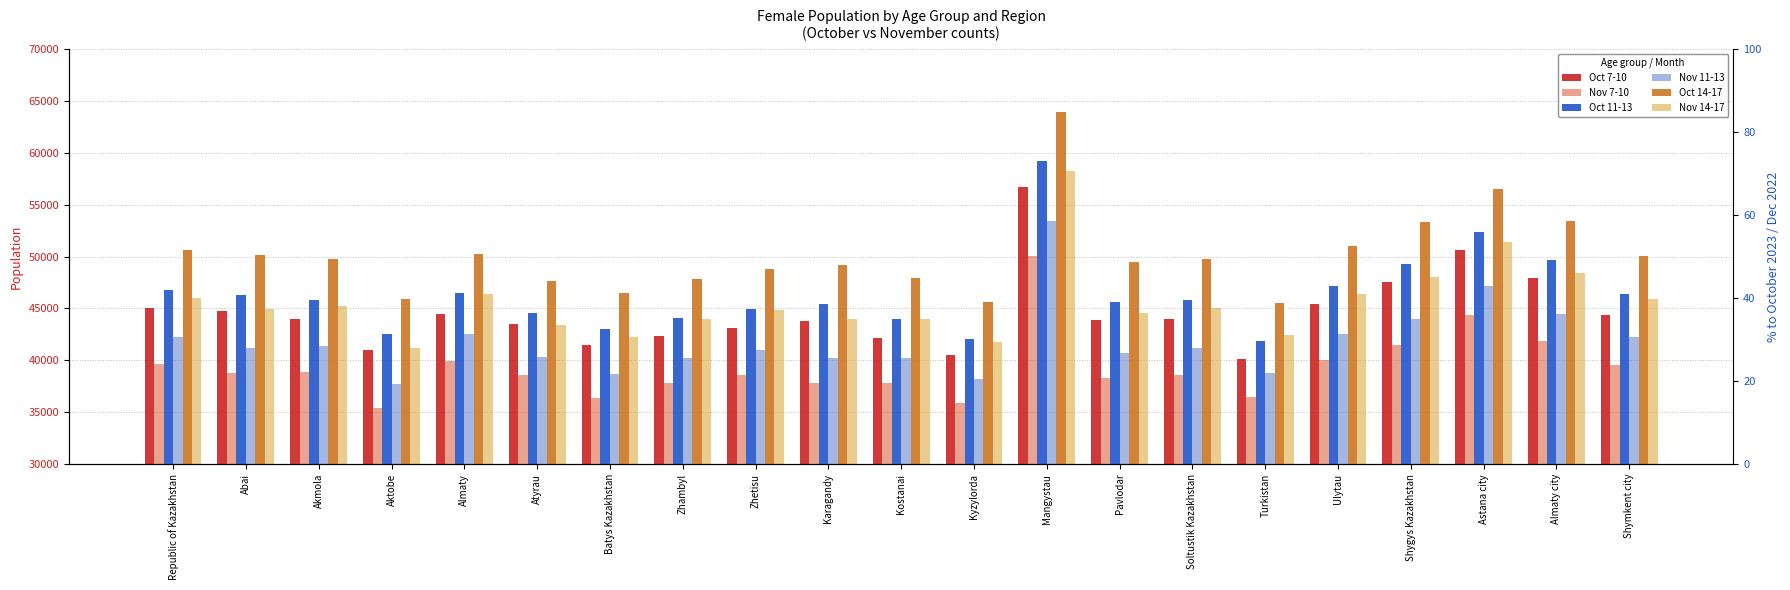

What value does the Oct 11-13 series have at Republic of Kazakhstan?

46774